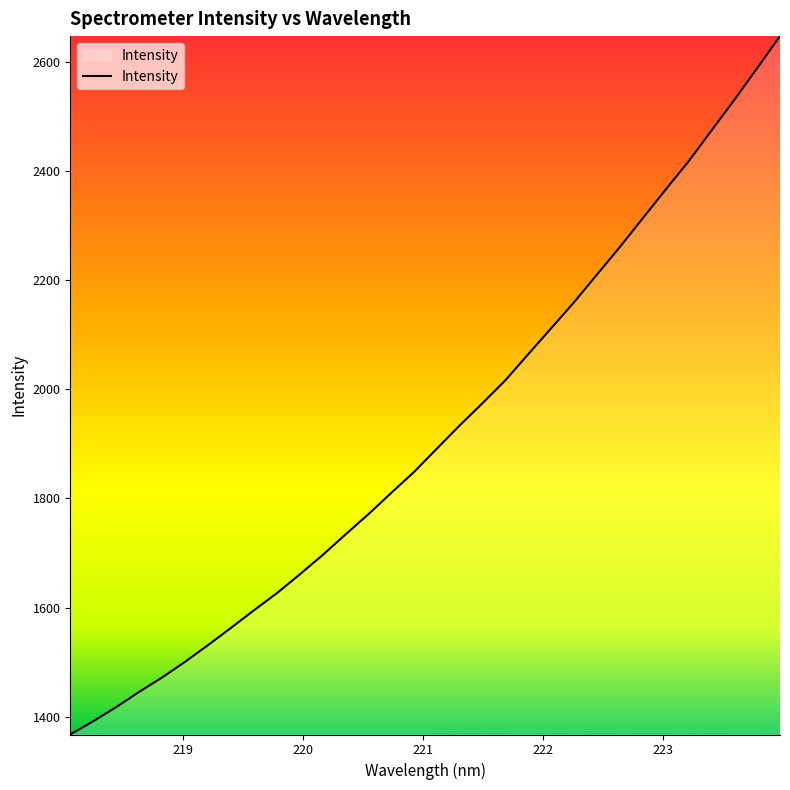

What is the greatest value displayed?

2647.8